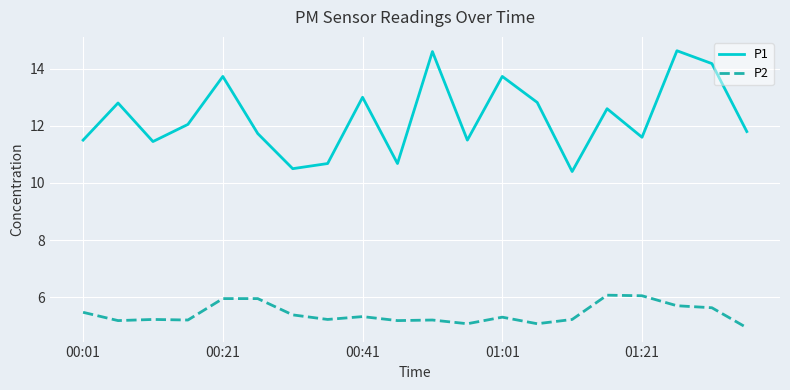

True or false: P2 has more than 1 points higher than both neighbors.

True